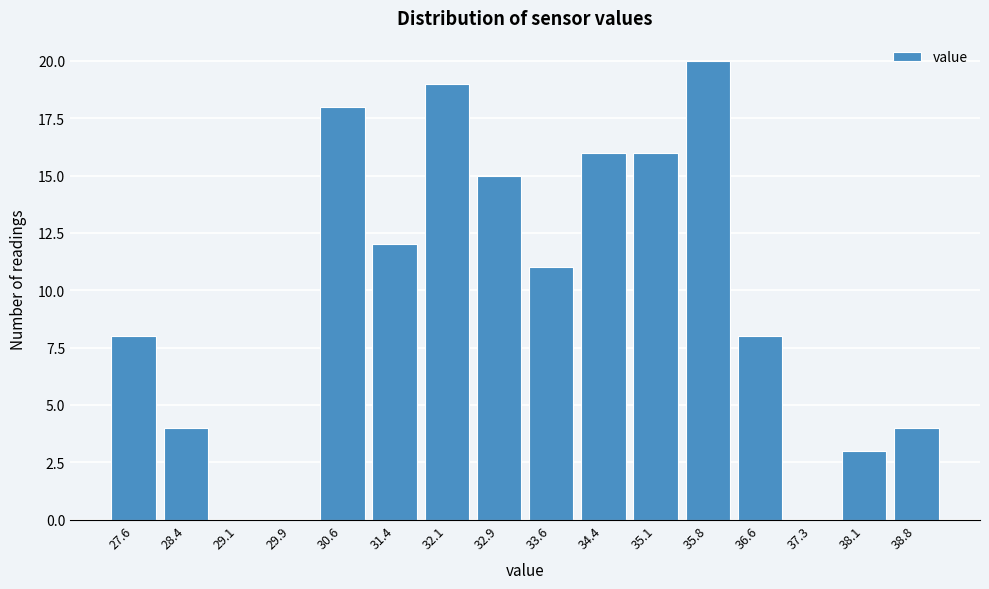

Reading left to right, extract all data points from this chart.

27.6=8	28.4=4	29.1=0	29.9=0	30.6=18	31.4=12	32.1=19	32.9=15	33.6=11	34.4=16	35.1=16	35.8=20	36.6=8	37.3=0	38.1=3	38.8=4